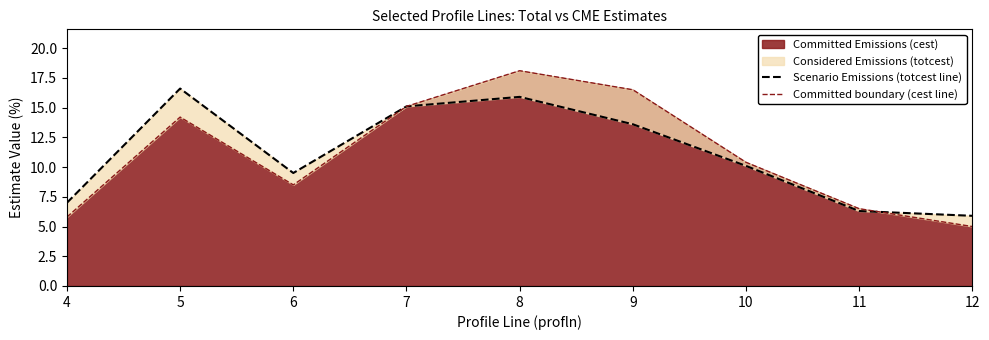

Which category has the lowest value in the Scenario Emissions (totcest line) series?

12